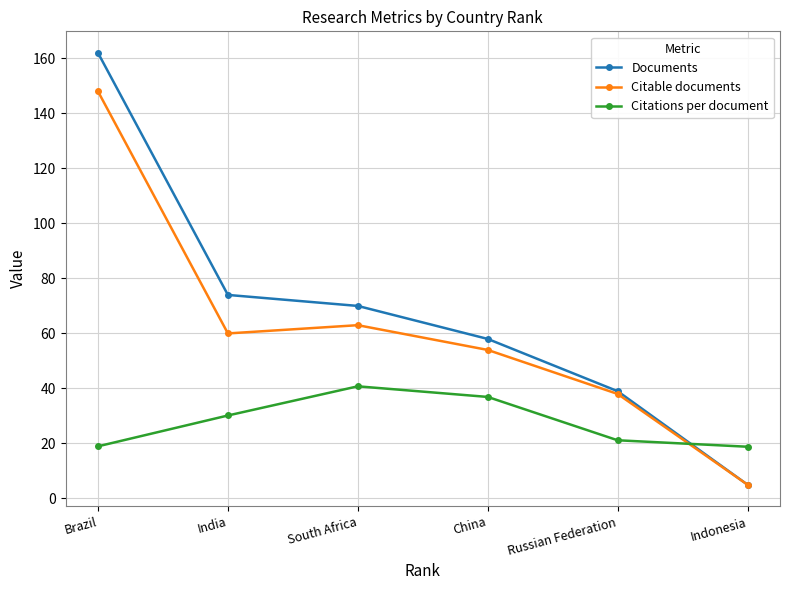

Where is Citations per document nearest to the value 29?

India